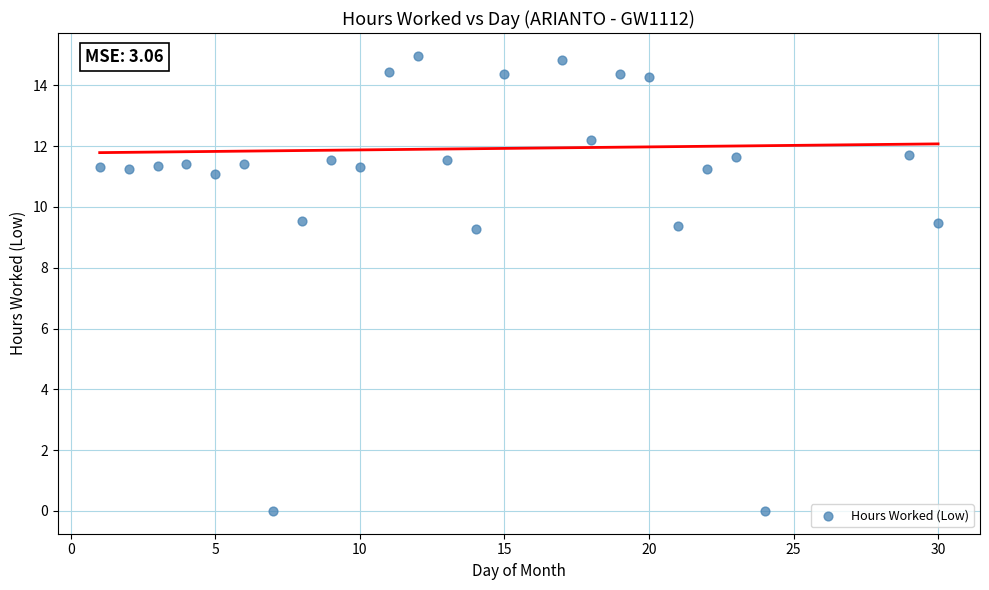

What is the range of Y values (max minus min)?

15.0